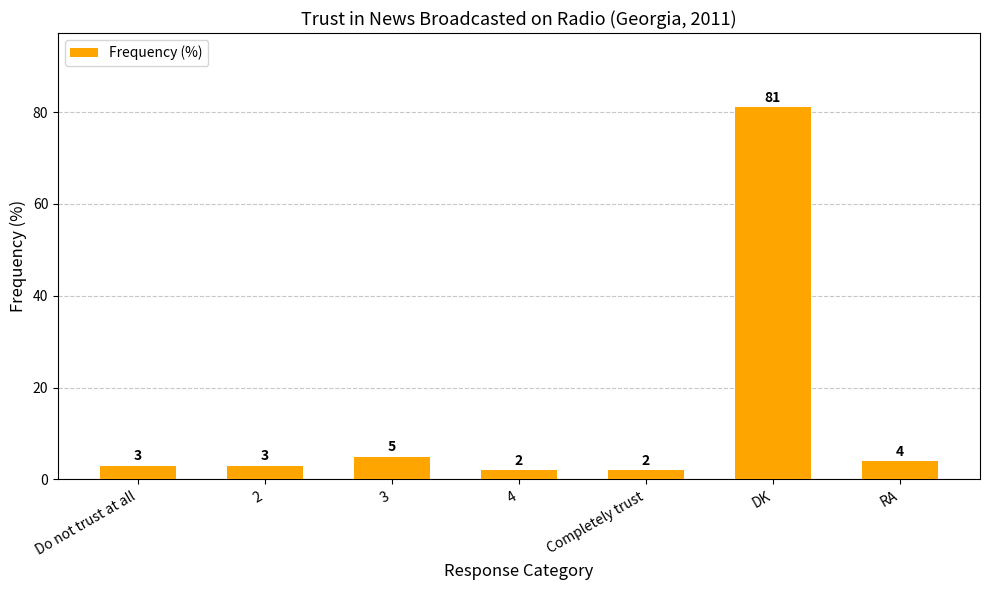

Reading left to right, list all the values displayed in this chart.

Do not trust at all=3	2=3	3=5	4=2	Completely trust=2	DK=81	RA=4